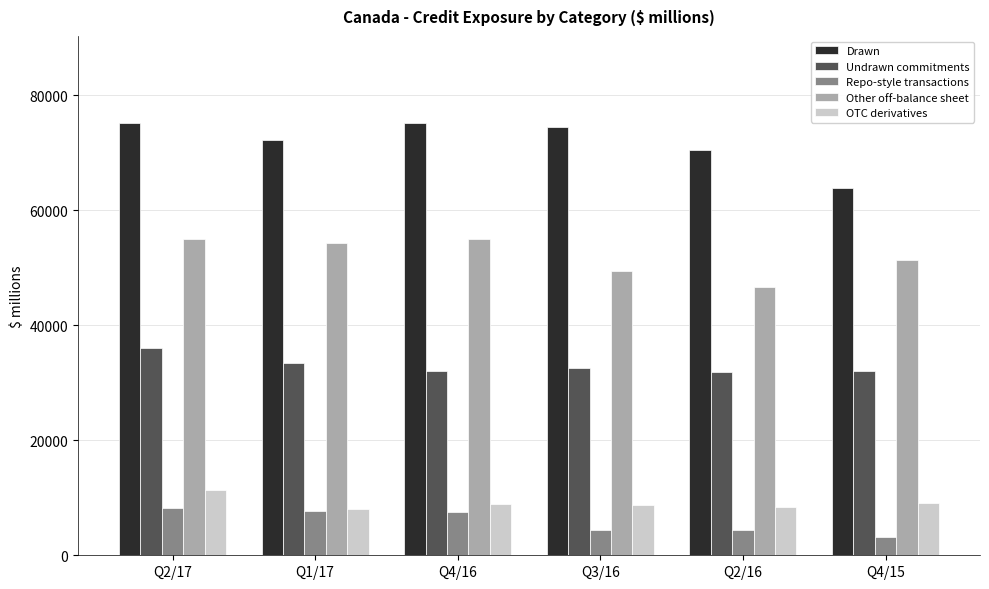

What is the sum of the OTC derivatives values at Q2/17 and Q1/17?

19367